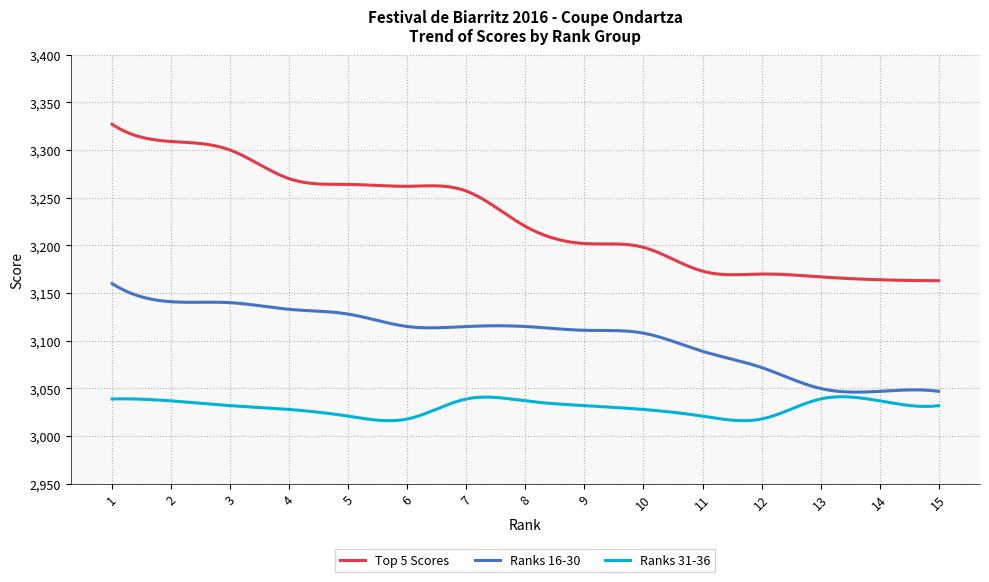

Which series has the largest total across all categories?

Top 5 Scores